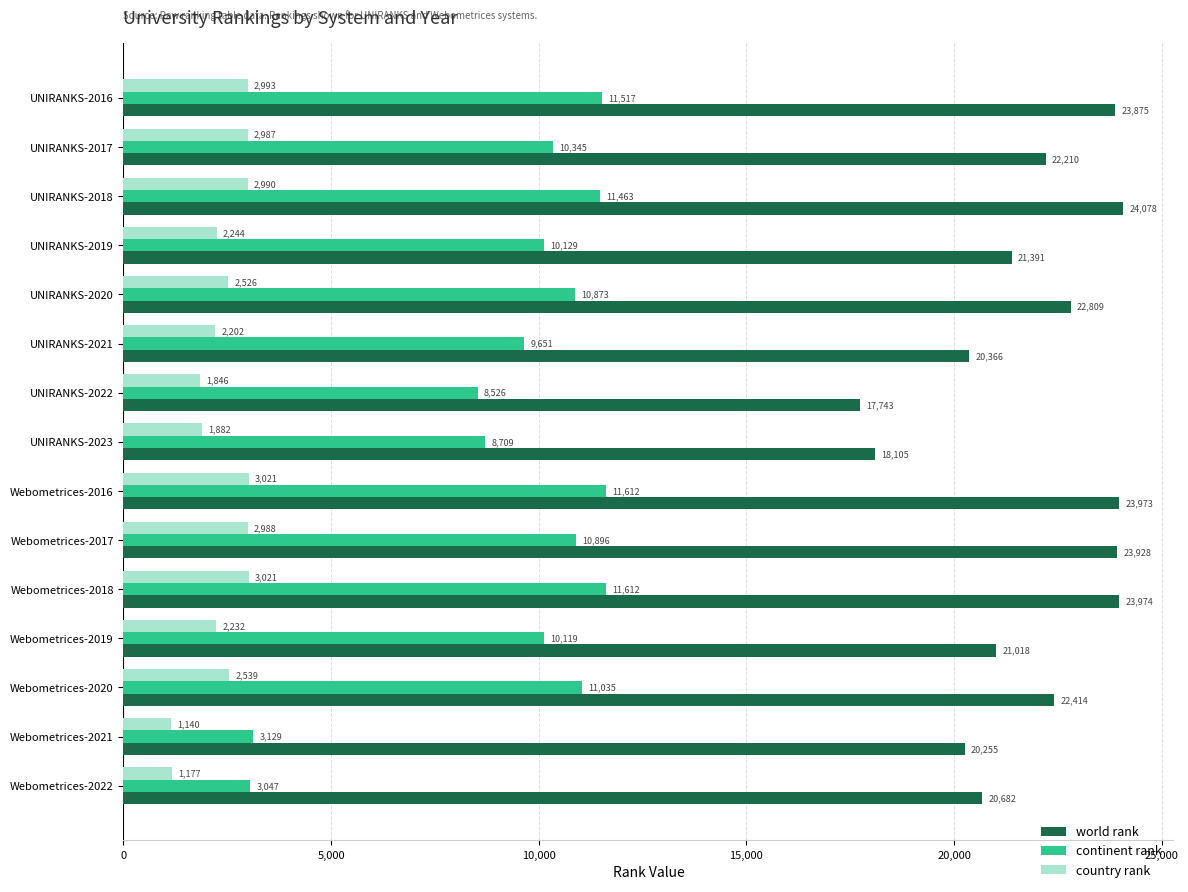

Which series has the largest range (max minus min)?

continent rank